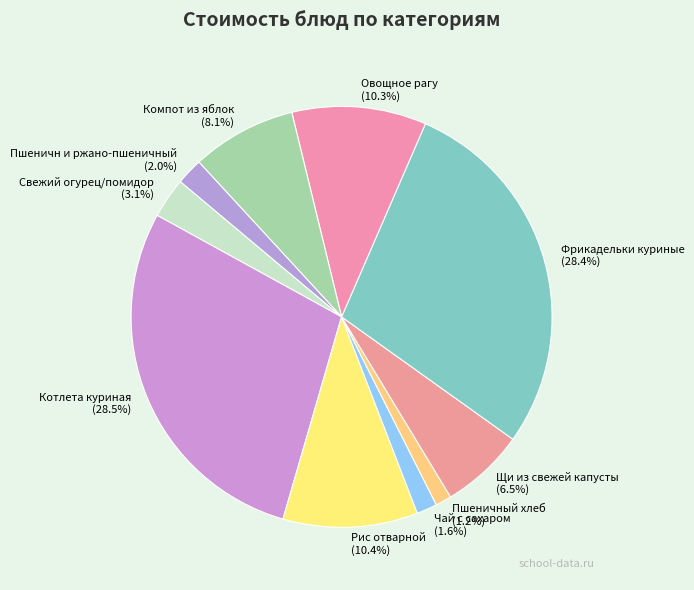

Does Рис отварной represent more than half of the total?

No